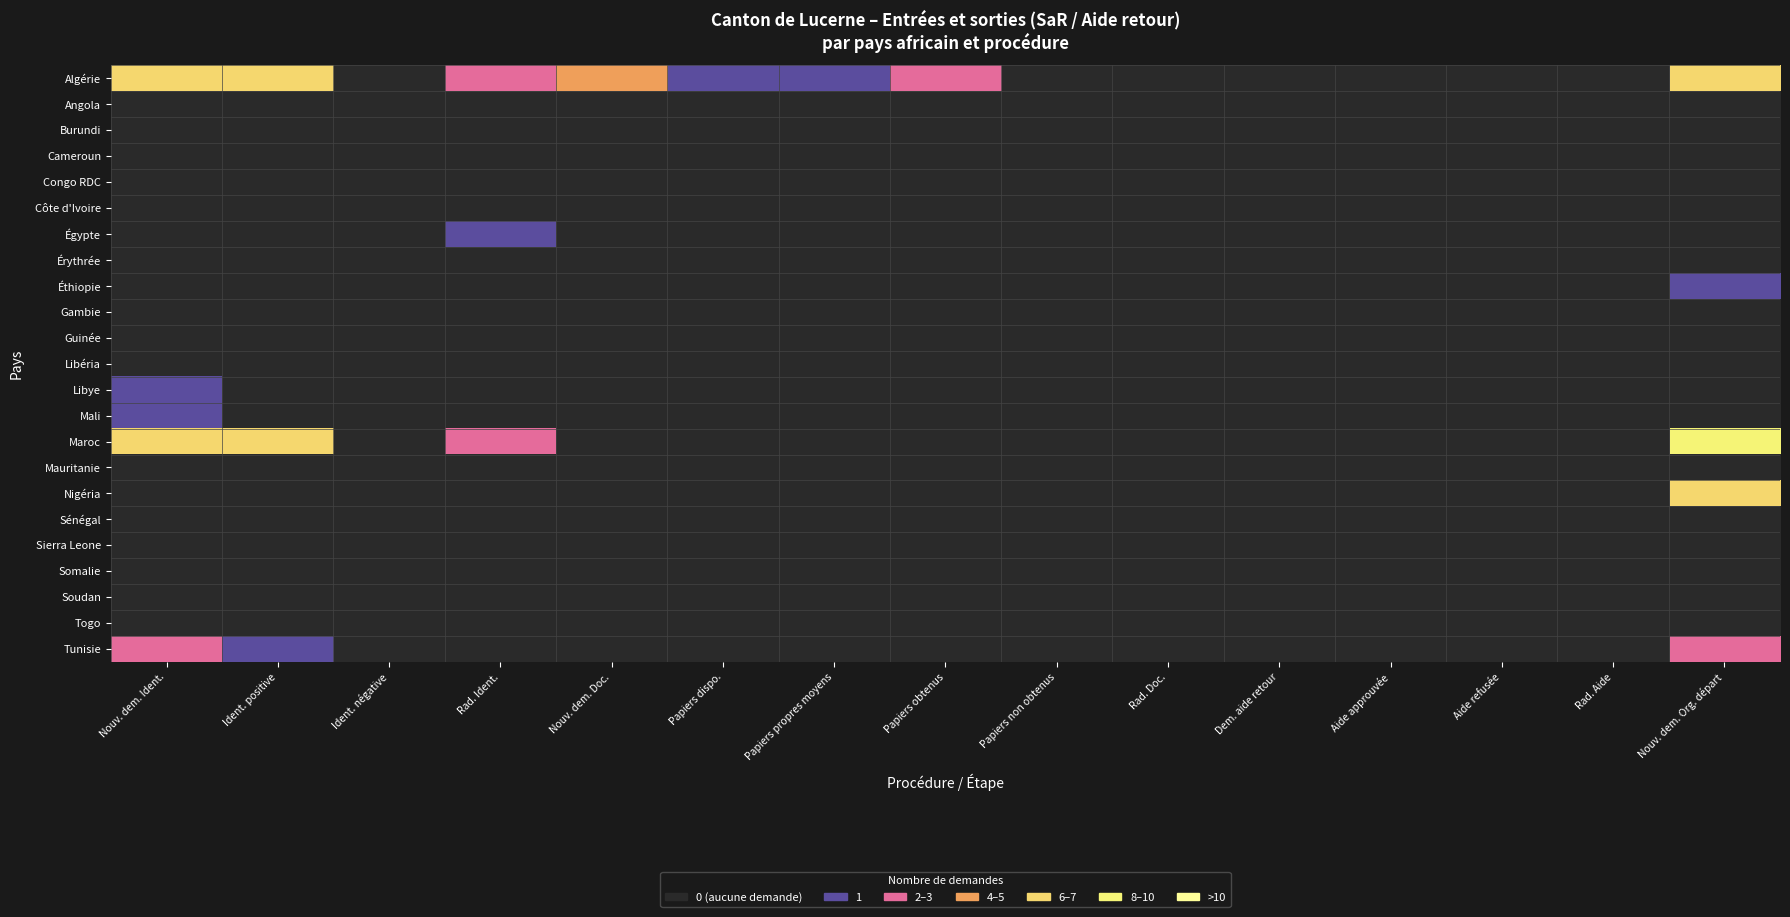

At how many categories does at least one series exceed 7?

1